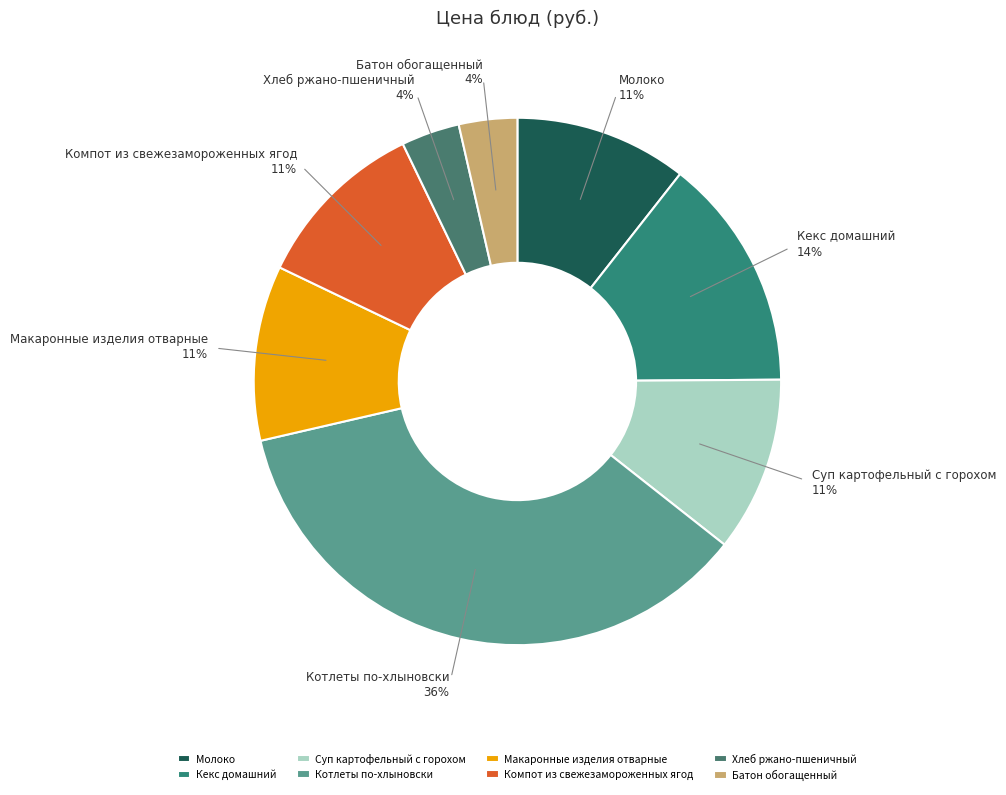

How many segments does this pie chart have?

8